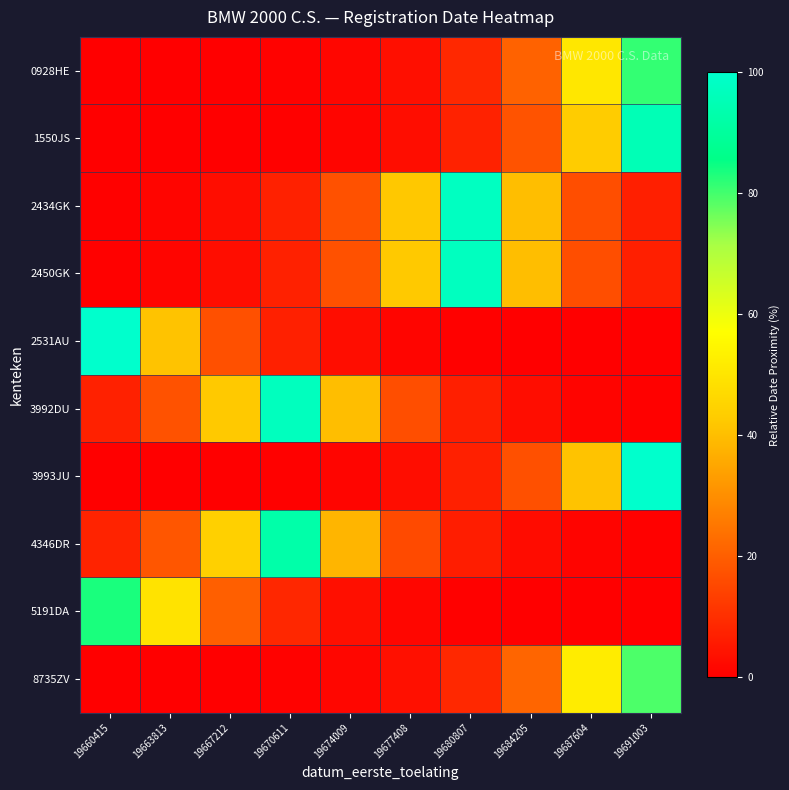

Between 19687604 and 19691003, which series saw the biggest shift?

3993JU